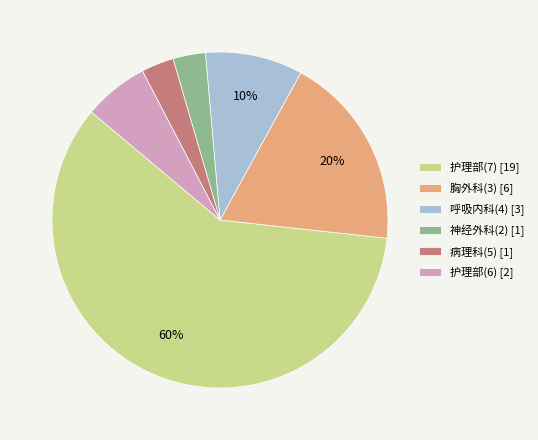

True or false: 护理部(6) accounts for 6% of the total.

True